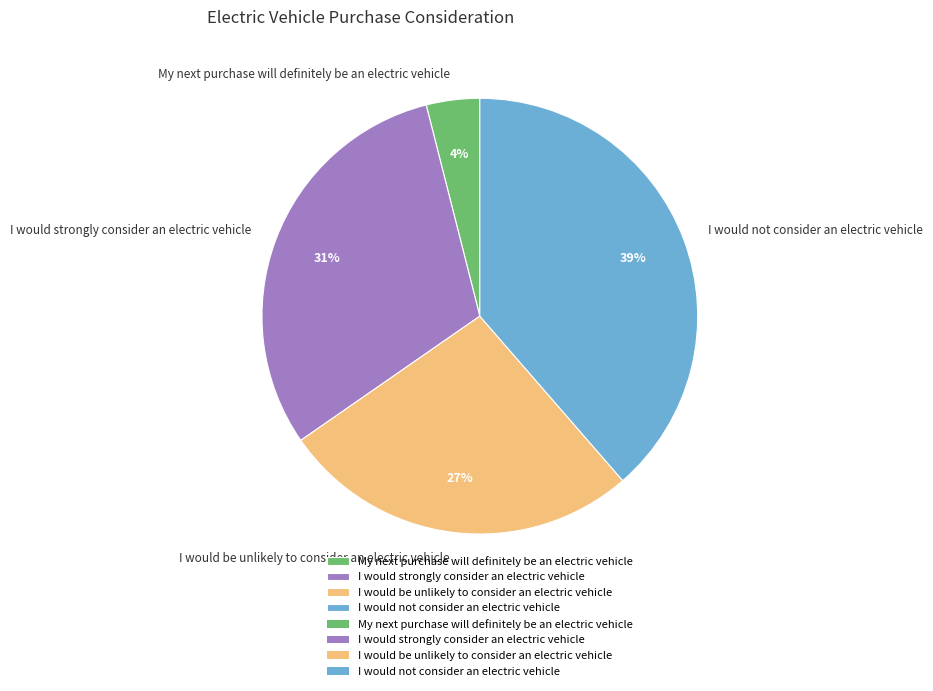

Which category has the biggest portion of the pie?

I would not consider an electric vehicle